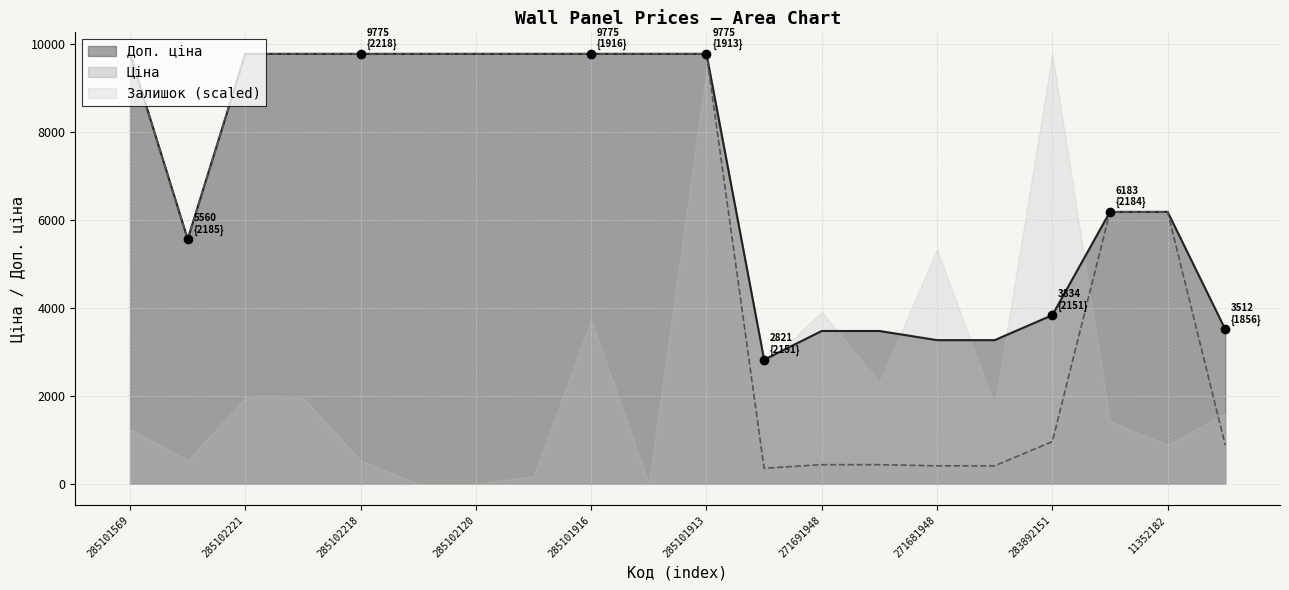

True or false: Доп. ціна has more than 0 points higher than both neighbors.

False